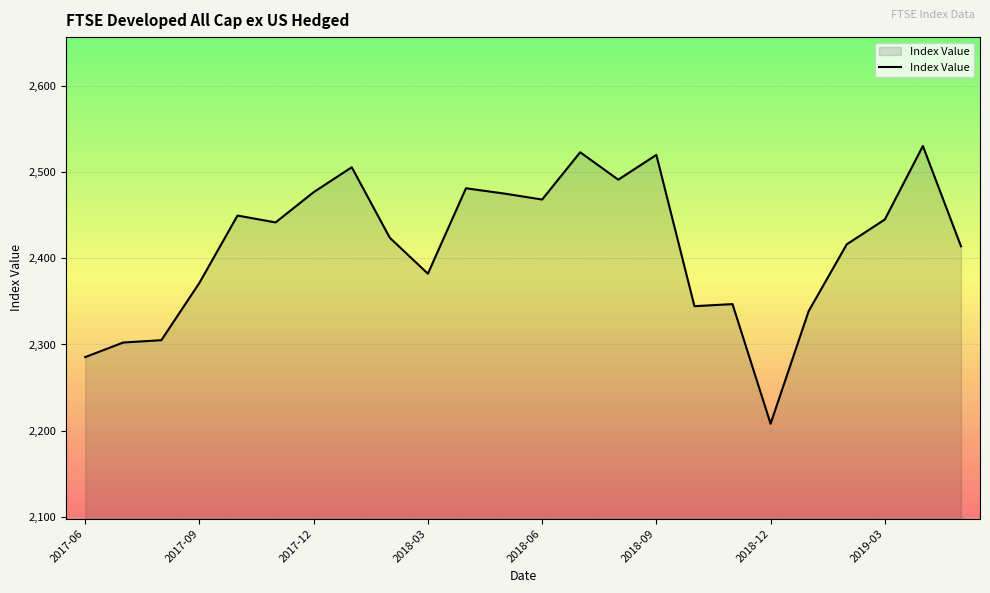

What is the difference between the maximum and minimum values?

322.6